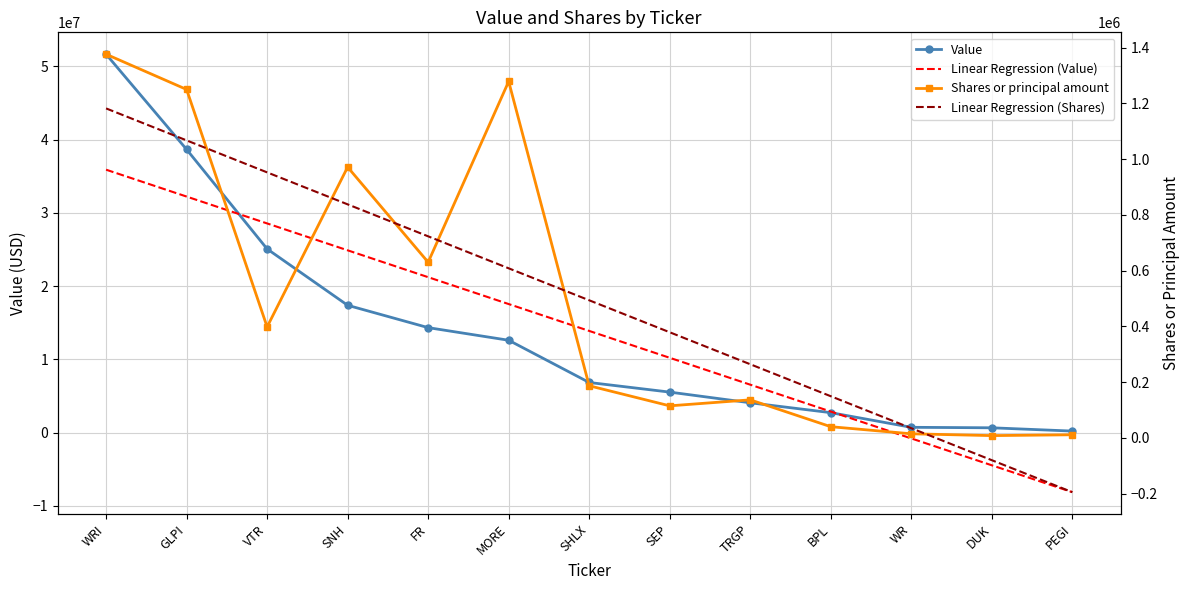

What is the difference between the maximum and minimum values in the Linear Regression (Value) series?

44005516.5